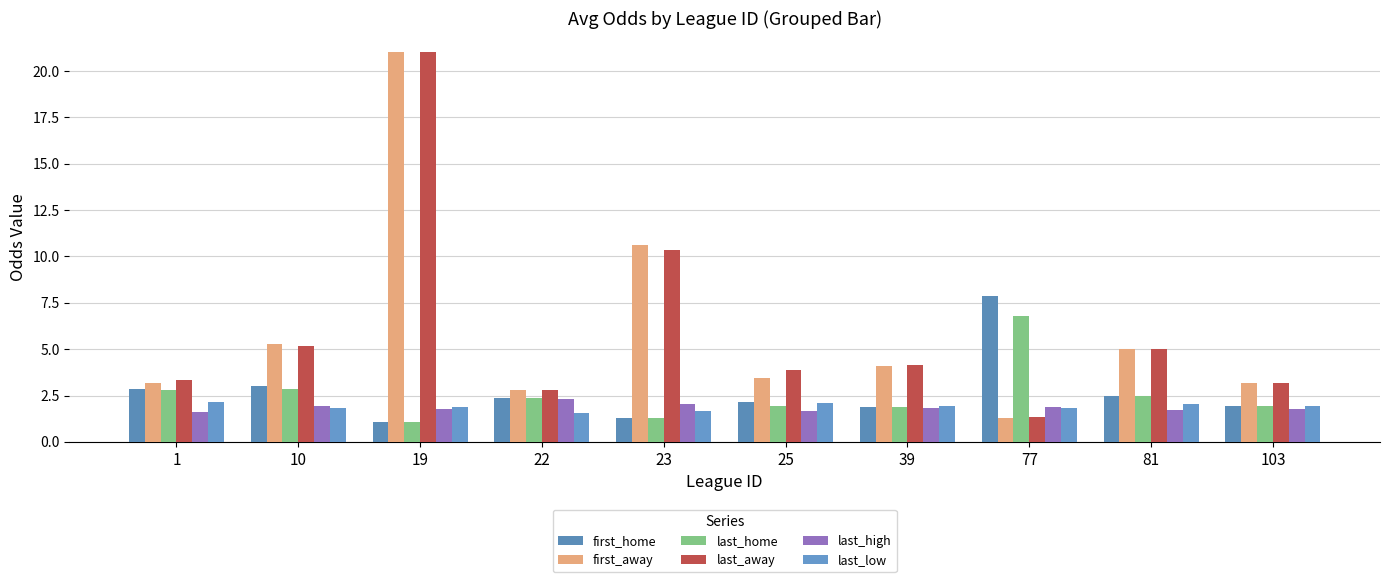

What is the value of the last_away bar at the 1st from the left?

3.3